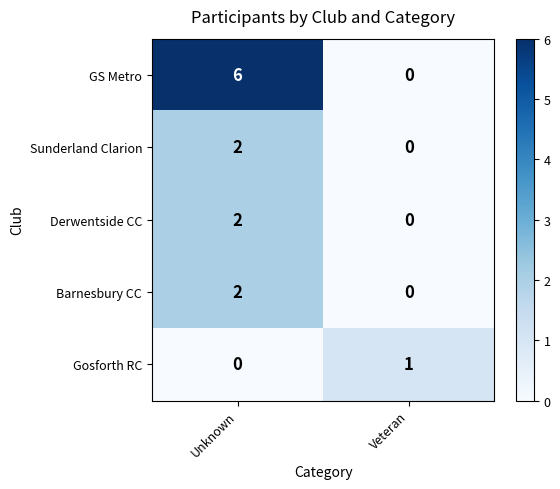

What is the difference between the GS Metro values at Veteran and Unknown?

6